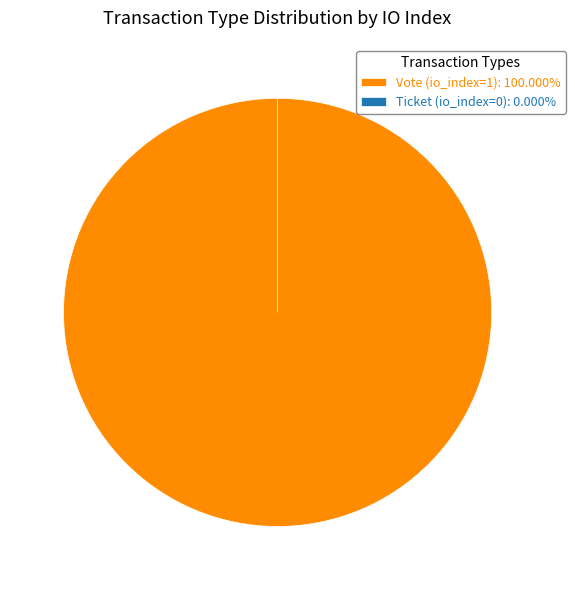

Is it true that Vote (io_index=1) is 99% of the pie?

False